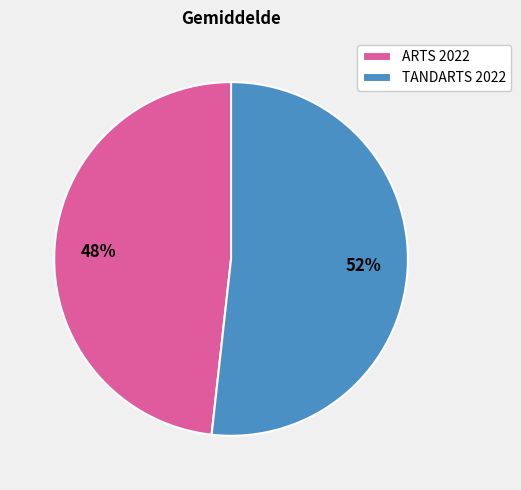

Which slice is the largest?

TANDARTS 2022